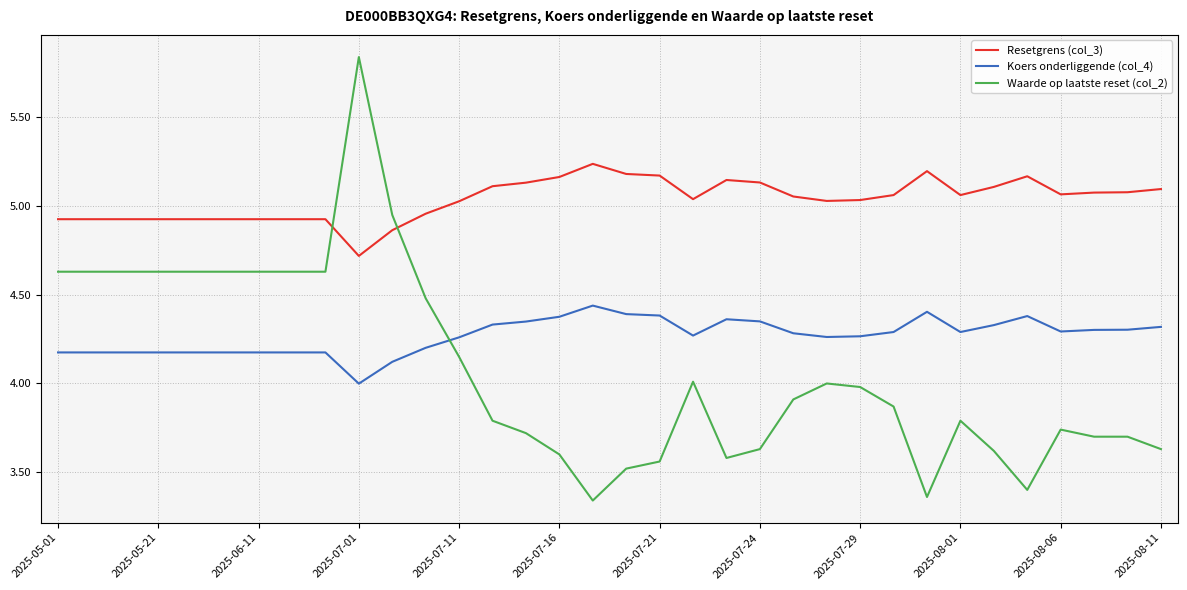

Rank the series by their average value, from highest to lowest.

Resetgrens (col_3), Koers onderliggende (col_4), Waarde op laatste reset (col_2)